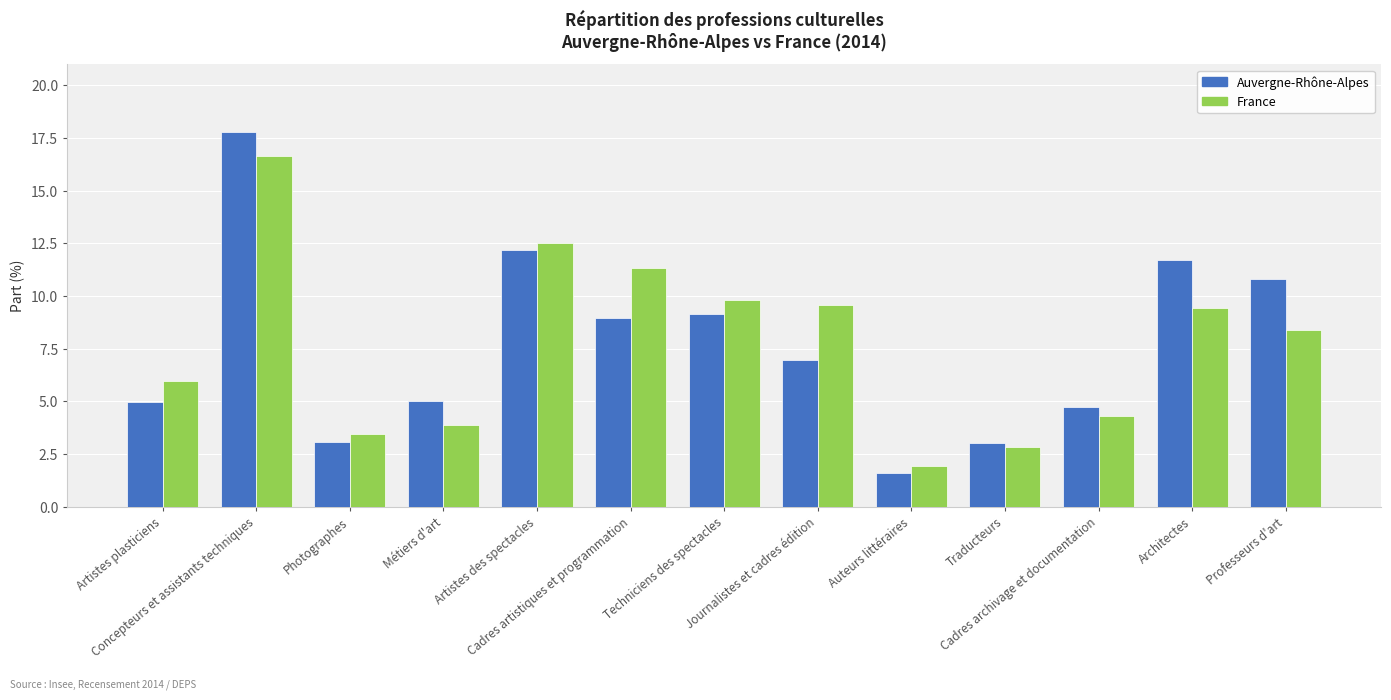

What is the difference between the second highest and minimum values in the Auvergne-Rhône-Alpes series?

10.6